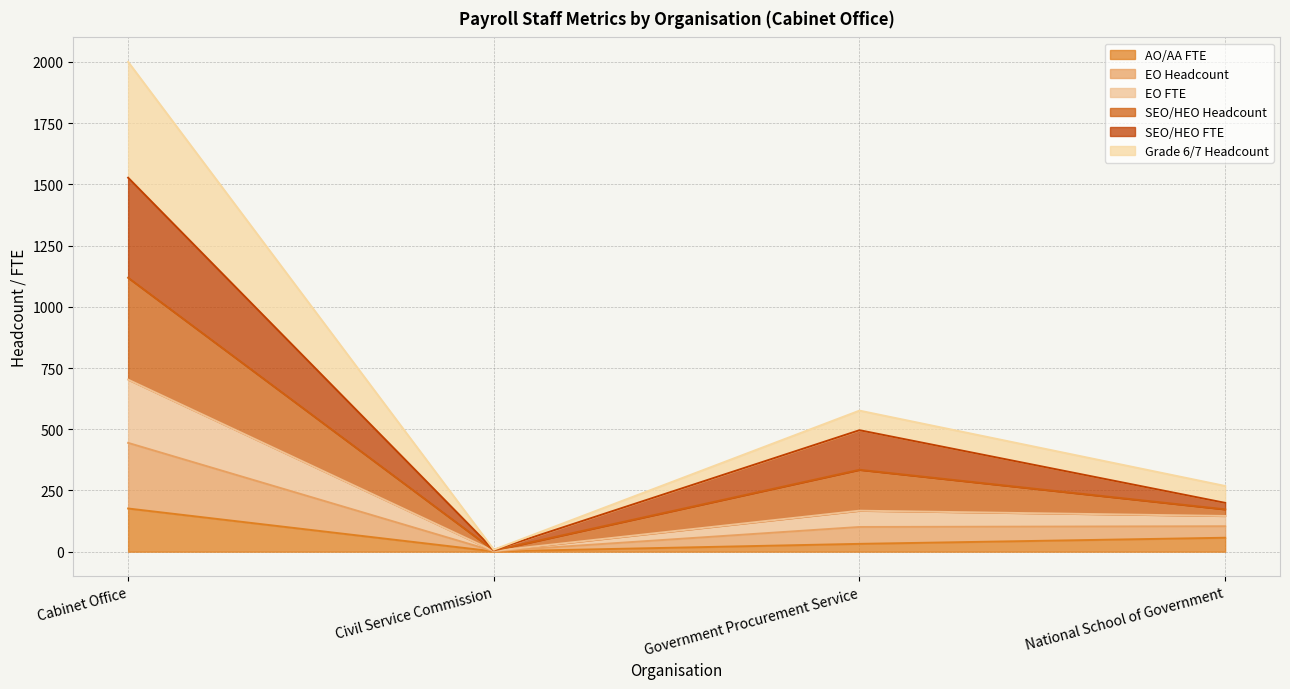

True or false: Grade 6/7 Headcount and EO FTE intersect in this chart.

False